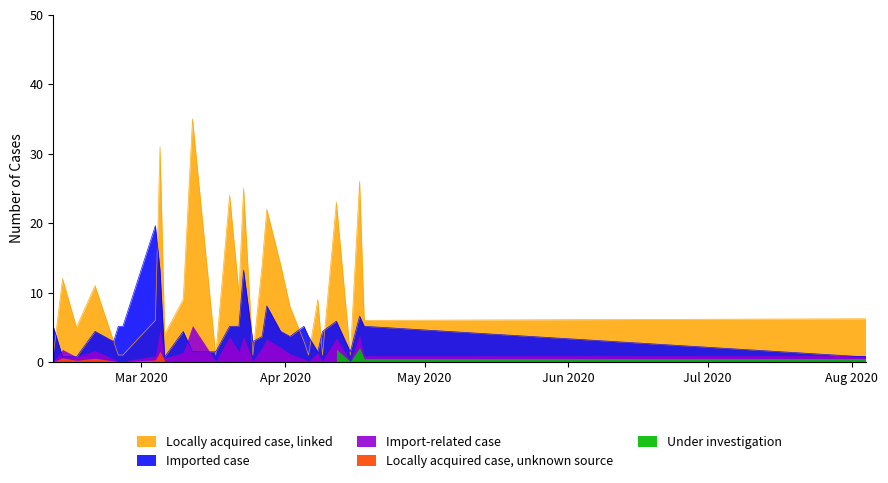

What is the difference between the second highest and minimum values in the Amount series?

30.0